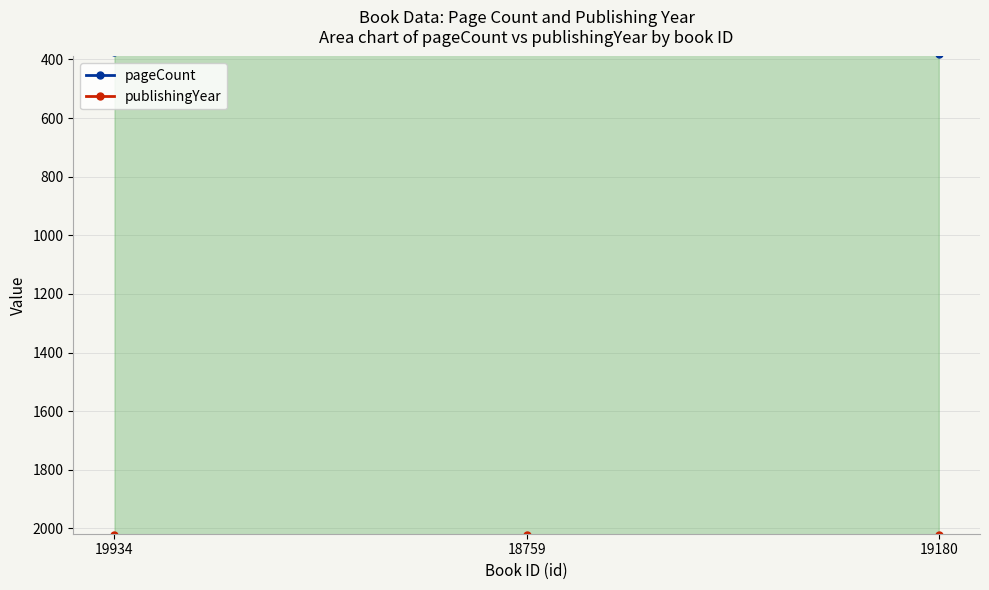

How many pageCount values are between 372 and 380?

3